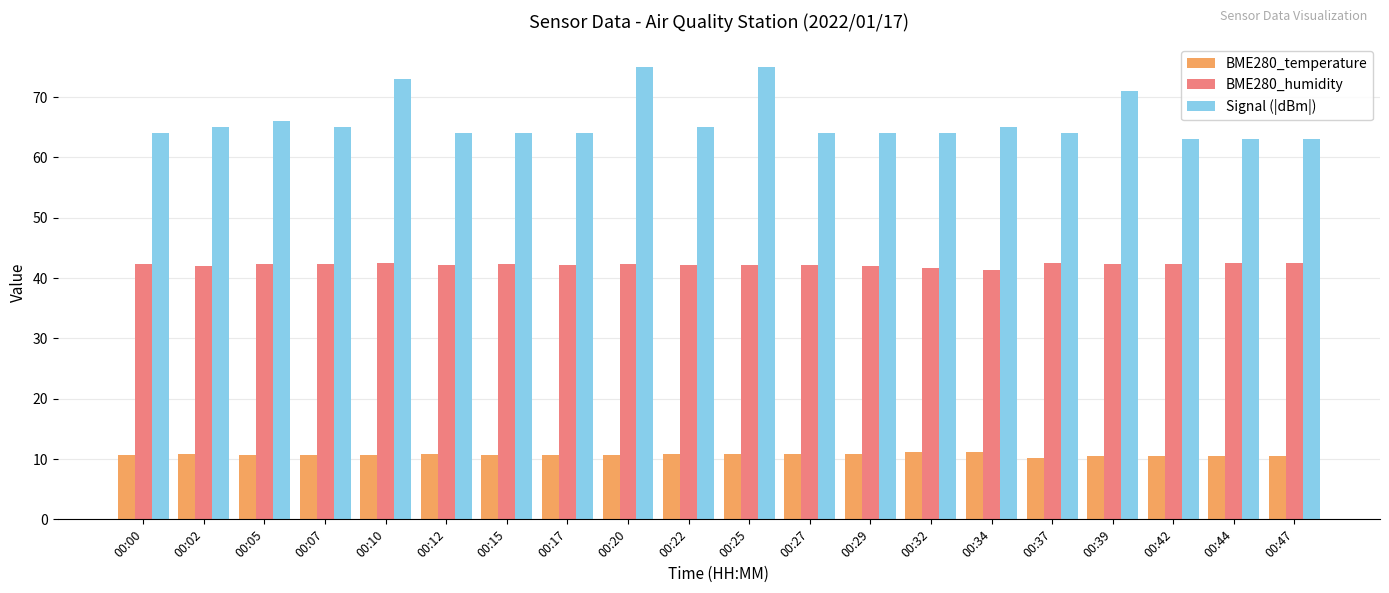

Count the number of categories in the chart.

20